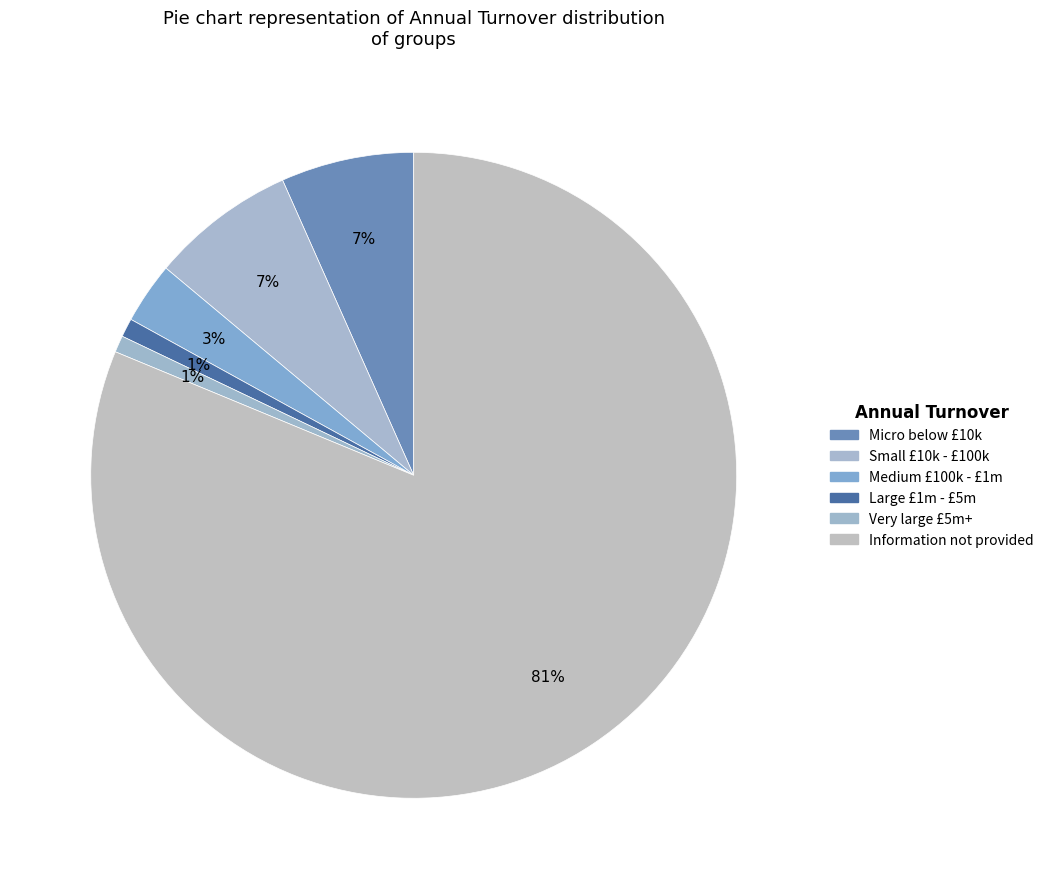

True or false: Information not provided accounts for 81% of the total.

True